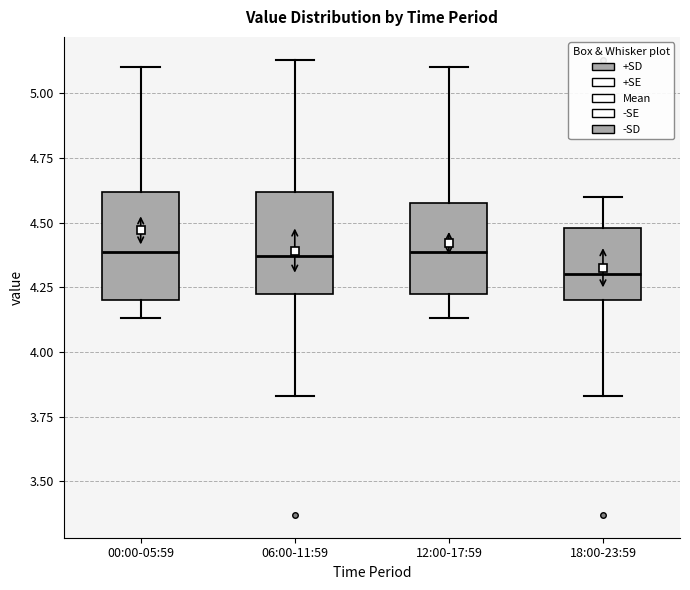

Reading left to right, read every box against the y-axis: the position of its median line, the range the box covers, and the ends of its whiskers. The values are not printed on the chart, so give them approximately, as read against the axis.

00:00-05:59: median 4.40, box 4.20 to 4.60, whiskers 4.15 to 5.10
06:00-11:59: median 4.35, box 4.20 to 4.60, whiskers 3.85 to 5.15
12:00-17:59: median 4.40, box 4.20 to 4.60, whiskers 4.15 to 5.10
18:00-23:59: median 4.30, box 4.20 to 4.50, whiskers 3.85 to 4.60